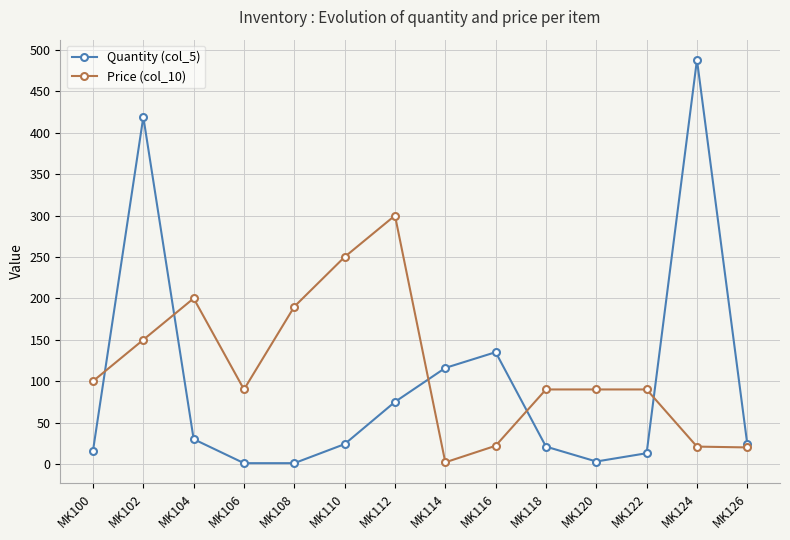

What is the sum of all Price (col_10) values?

1615